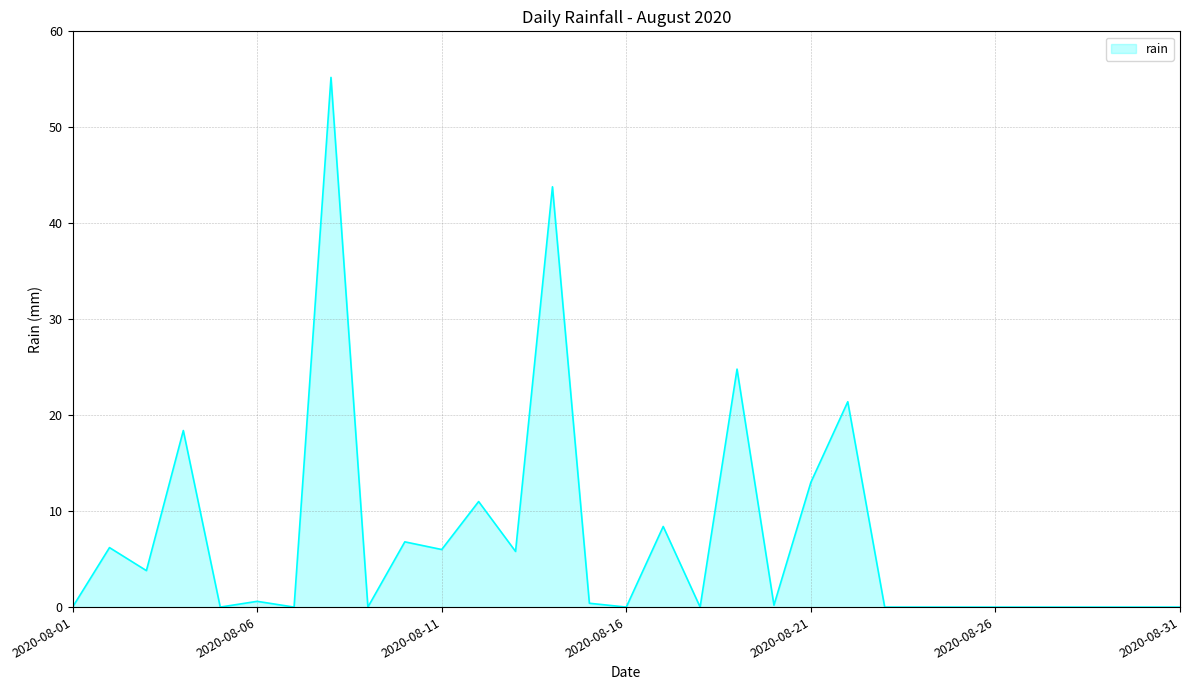

What is the difference between the maximum and minimum values?

55.2